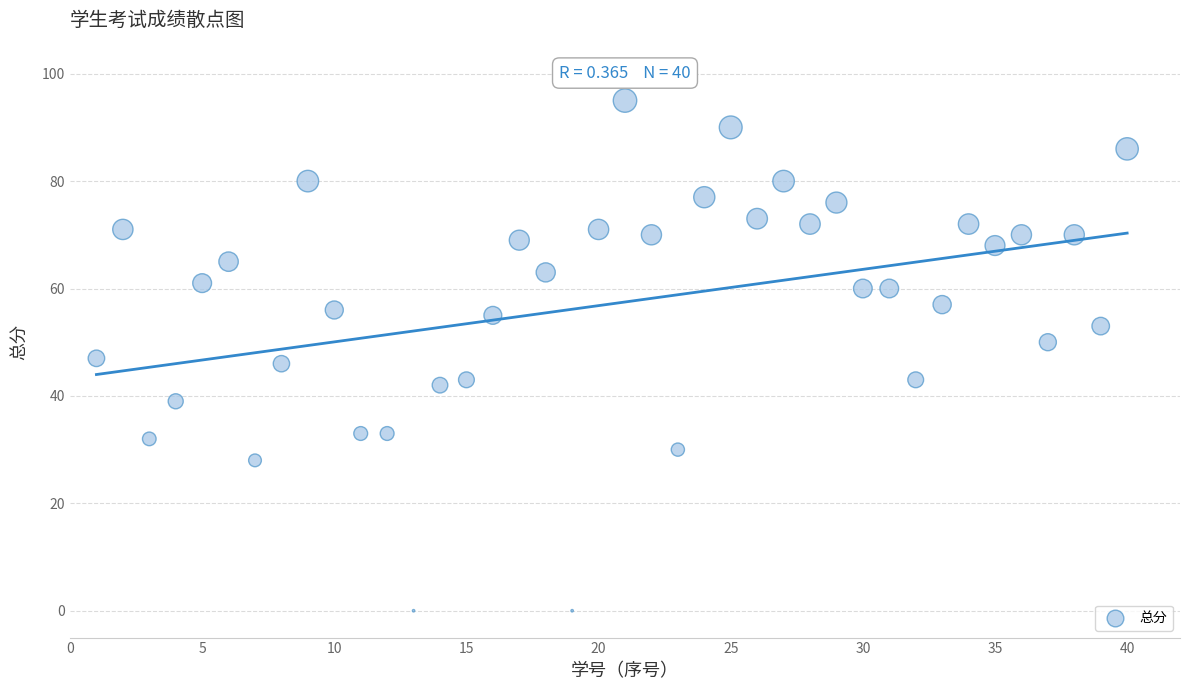

What is the range of Y values (max minus min)?

95